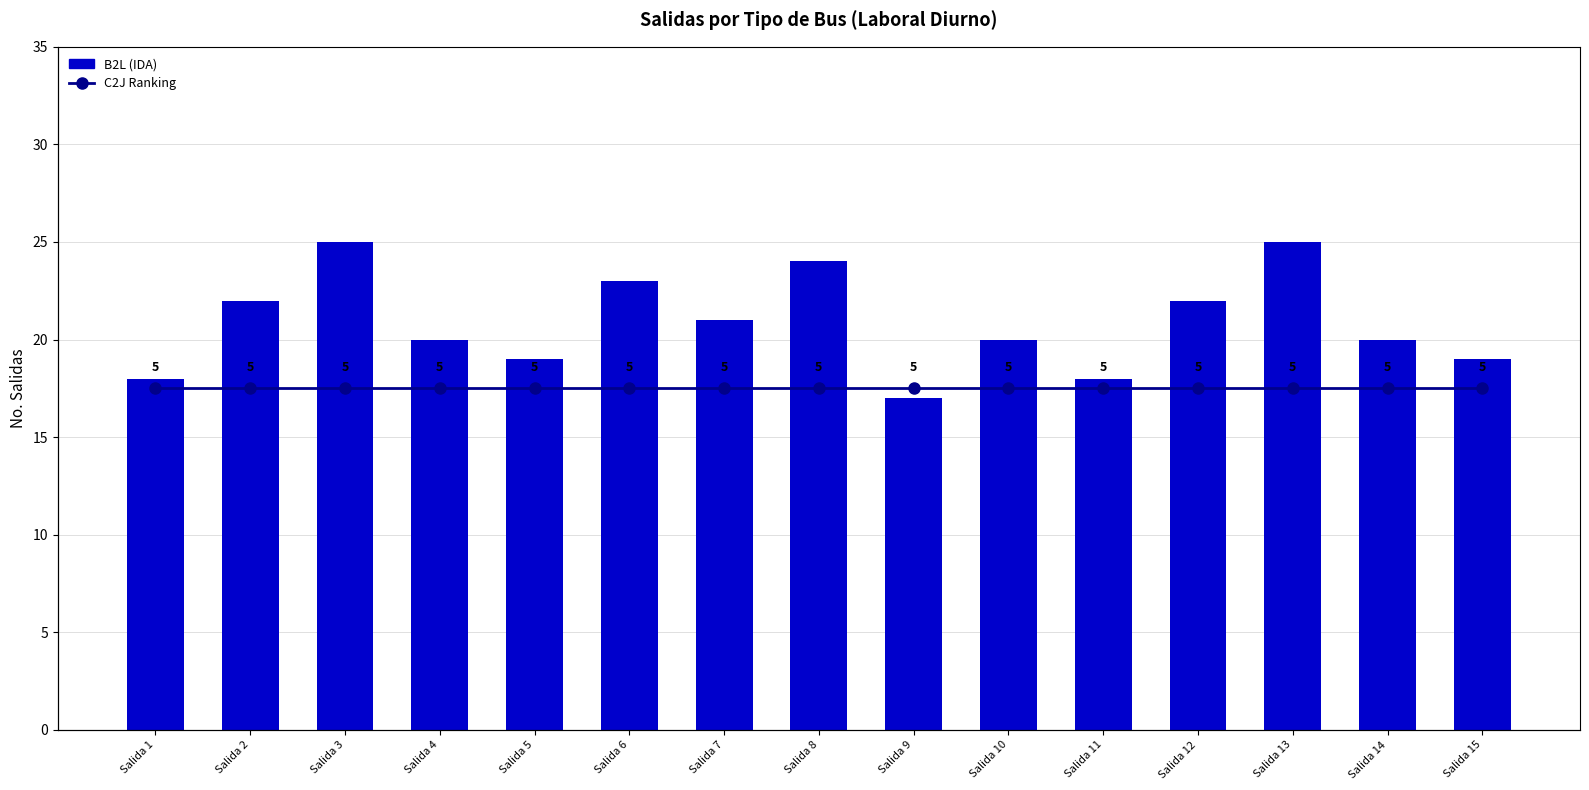

Reading left to right, list all the values displayed in this chart.

B2L: 18	22	25	20	19	23	21	24	17	20	18	22	25	20	19
C2J Ranking: 5	5	5	5	5	5	5	5	5	5	5	5	5	5	5